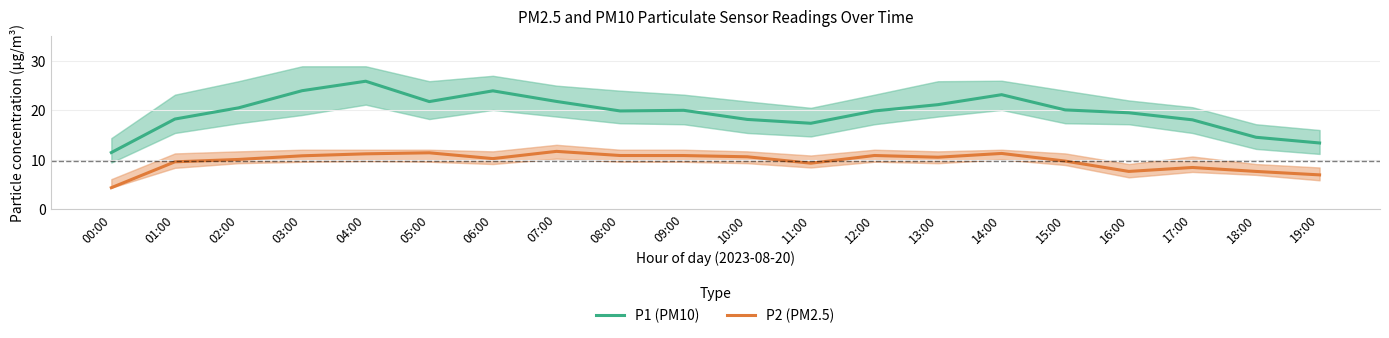

What is the difference between the highest and lowest values at 16:00?

11.9